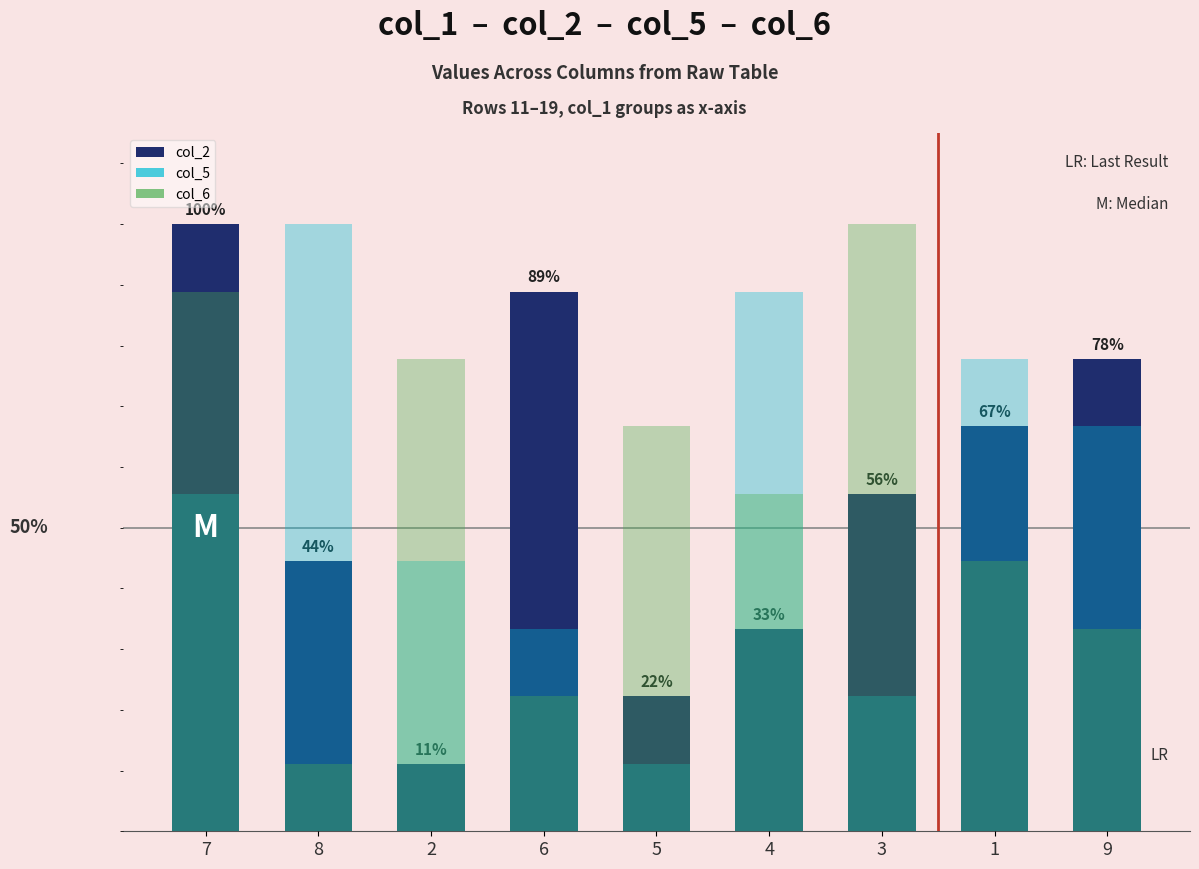

What is the label of the 9th bar from the right?

7